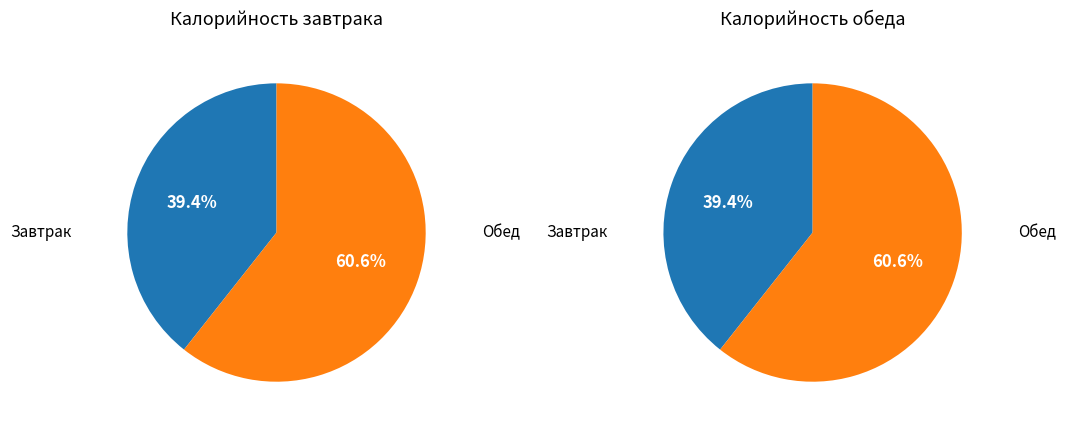

Is there any slice that represents more than half of the pie?

Yes